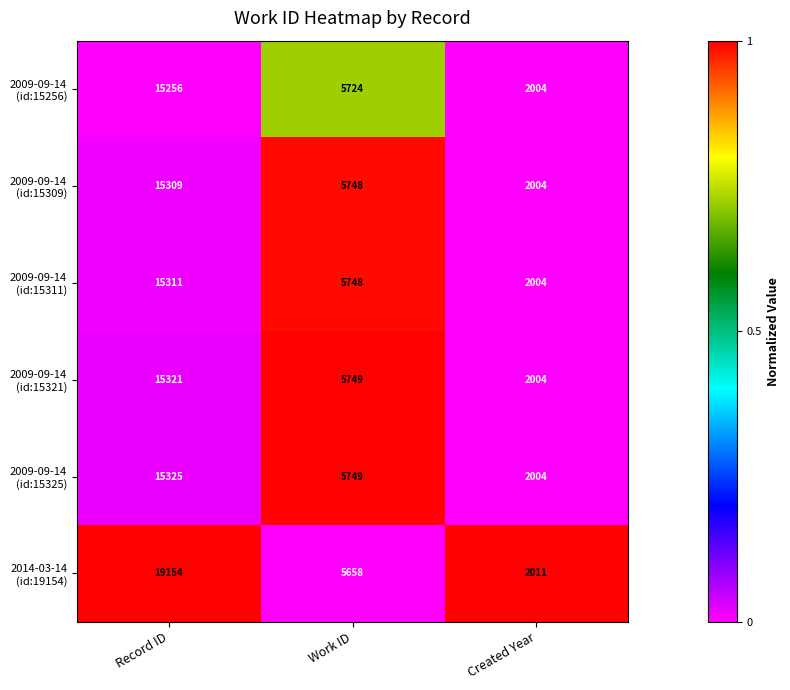

What is the total value across all series at Record ID?

95676